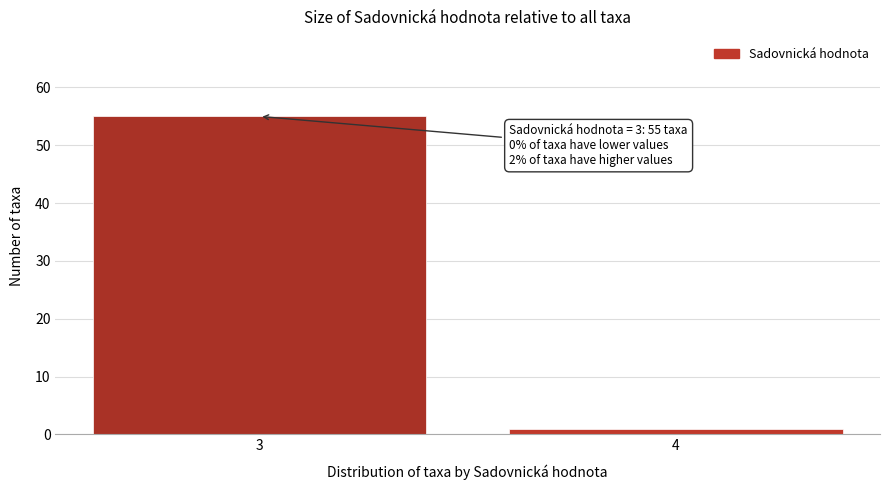

Reading left to right, extract all data points from this chart.

3=55	4=1